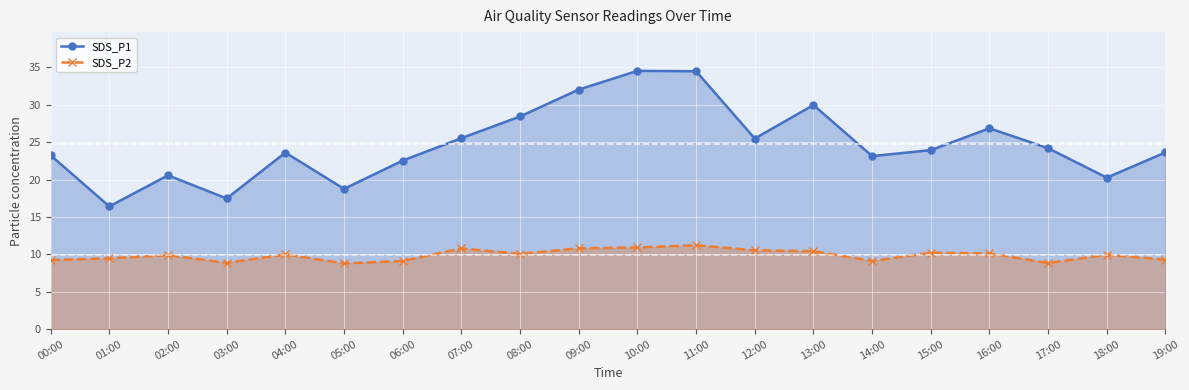

True or false: SDS_P1 and SDS_P2 cross at least once.

False